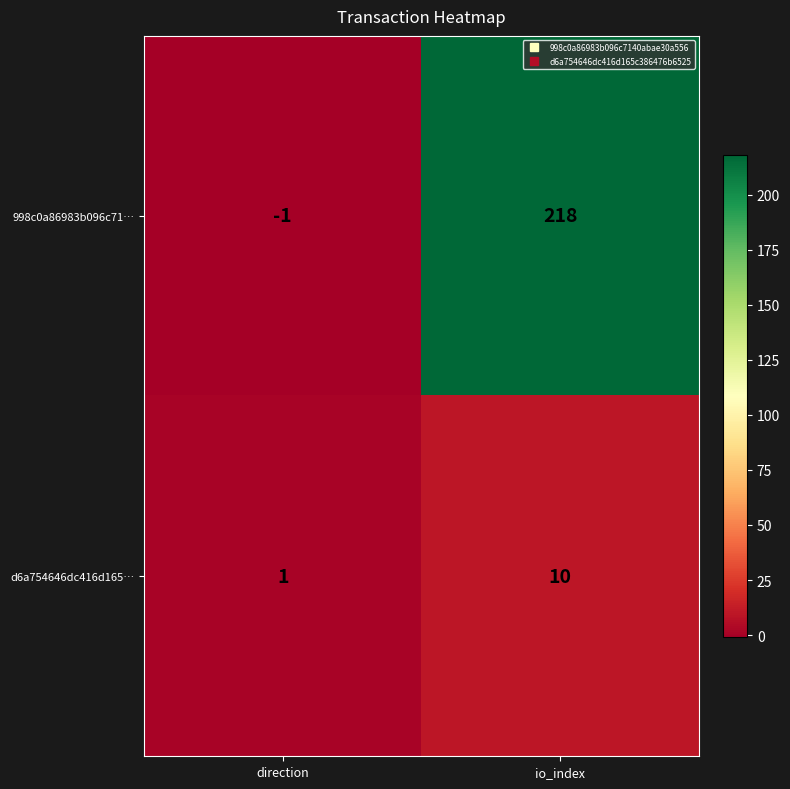

What is the difference between the highest and lowest values at io_index?

208